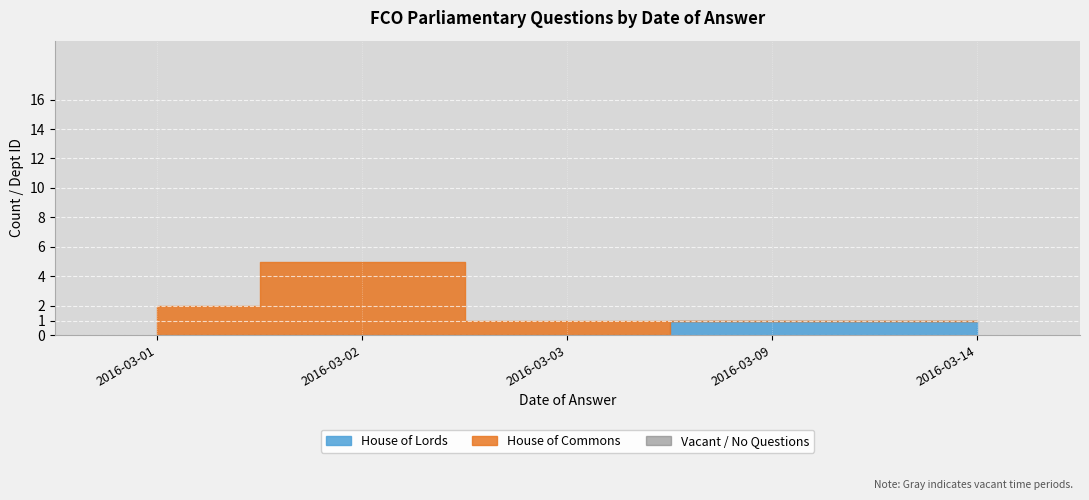

True or false: house id and answering dept id cross at least once.

False